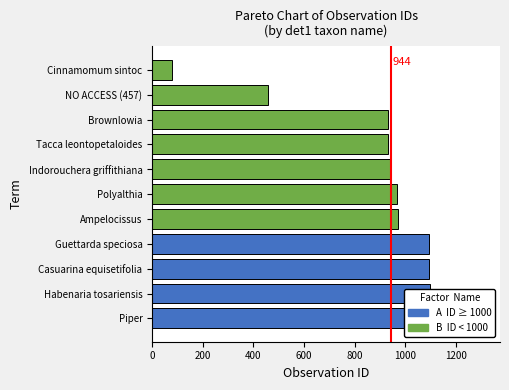

What is the difference between the second highest and minimum values?

1019